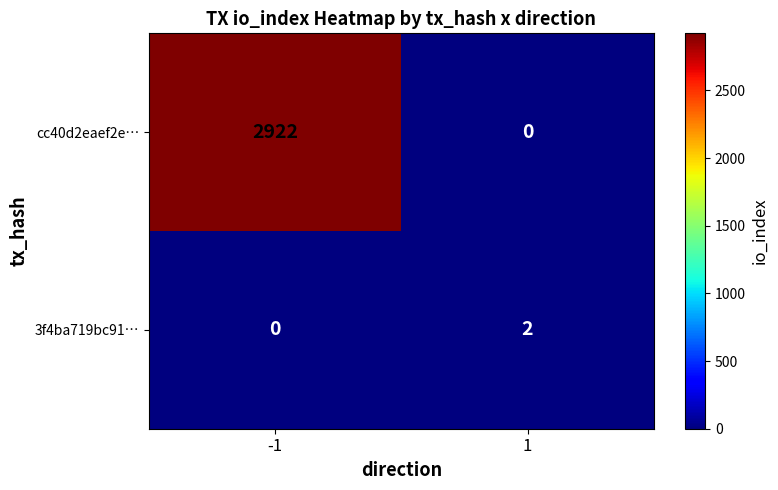

Rank the series by their maximum value, from lowest to highest.

3f4ba719bc91…, cc40d2eaef2e…